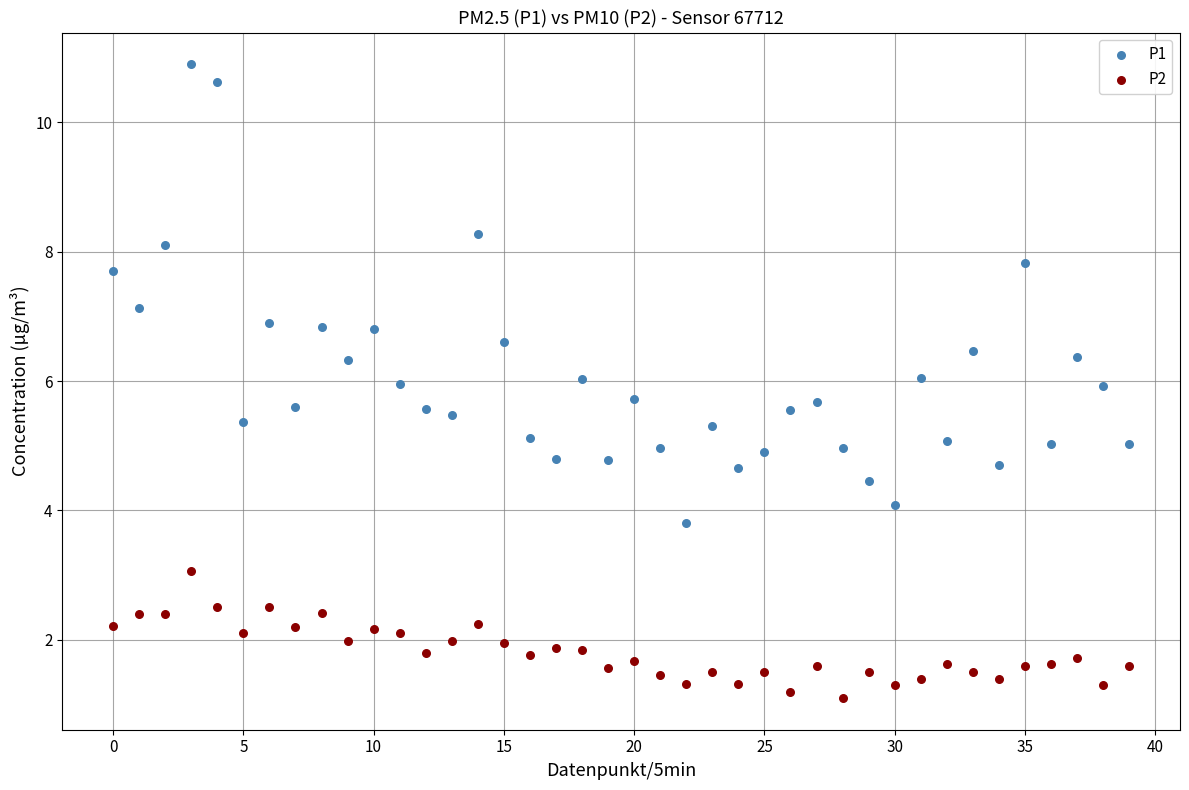

Which series contains the lowest Y value?

P2